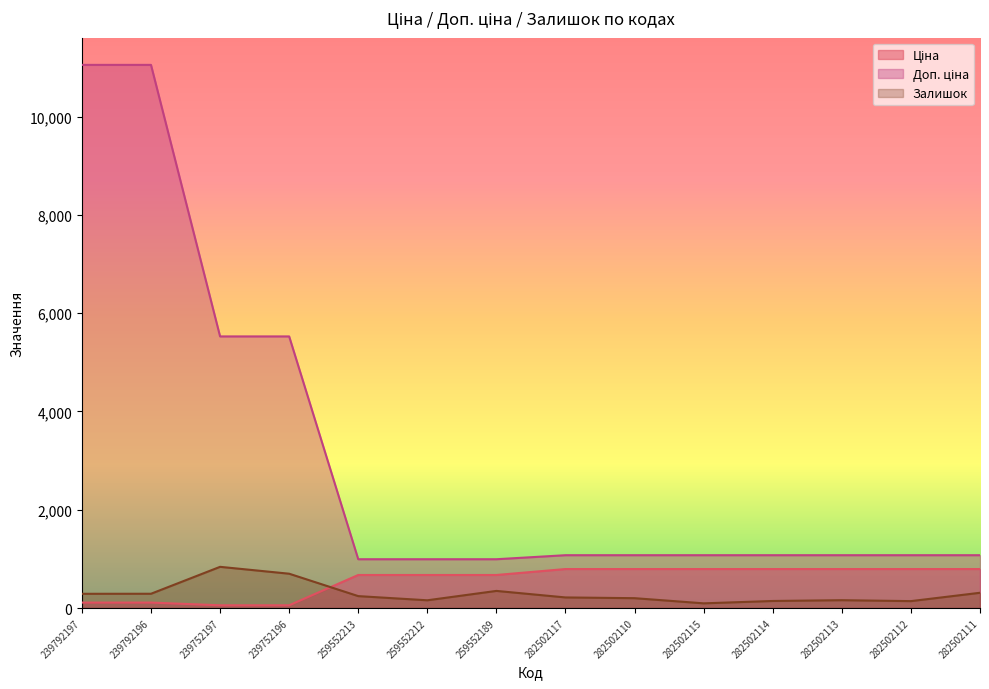

Which series has the largest total across all categories?

Доп. ціна